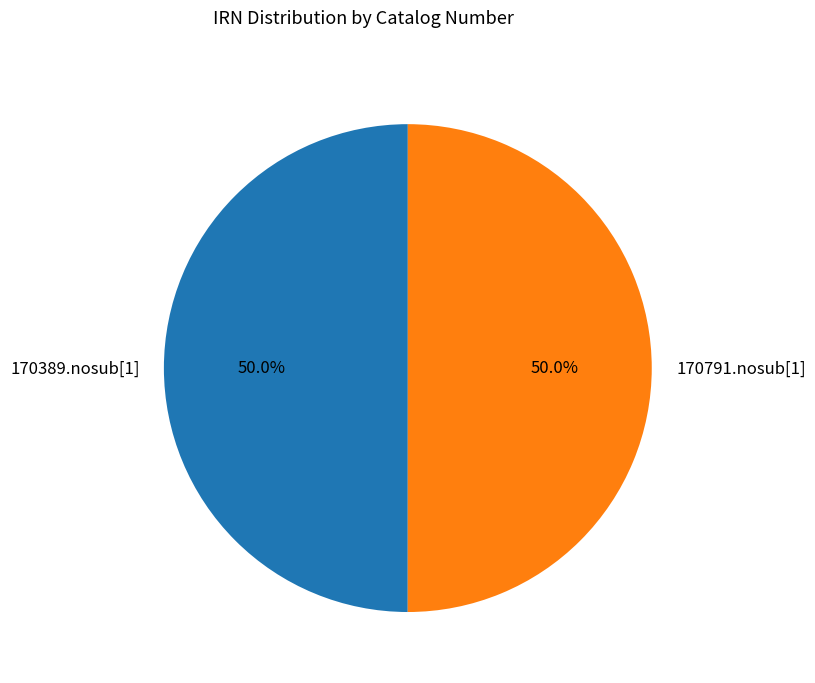

To the nearest percent, what percentage of the pie is 170389.nosub[1]?

50%